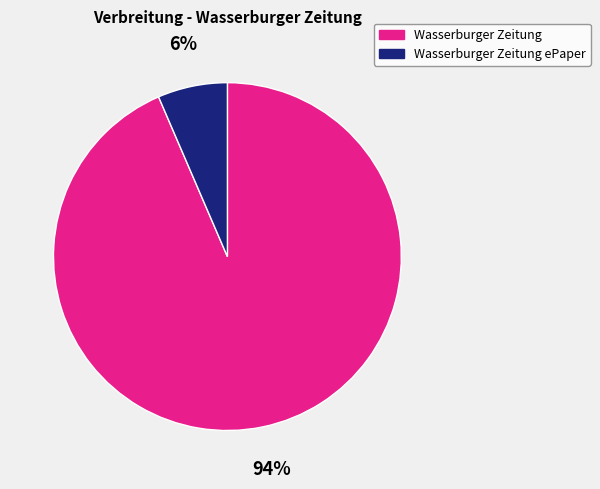

What is the ratio of the value at Wasserburger Zeitung ePaper to the value at Wasserburger Zeitung?

0.1